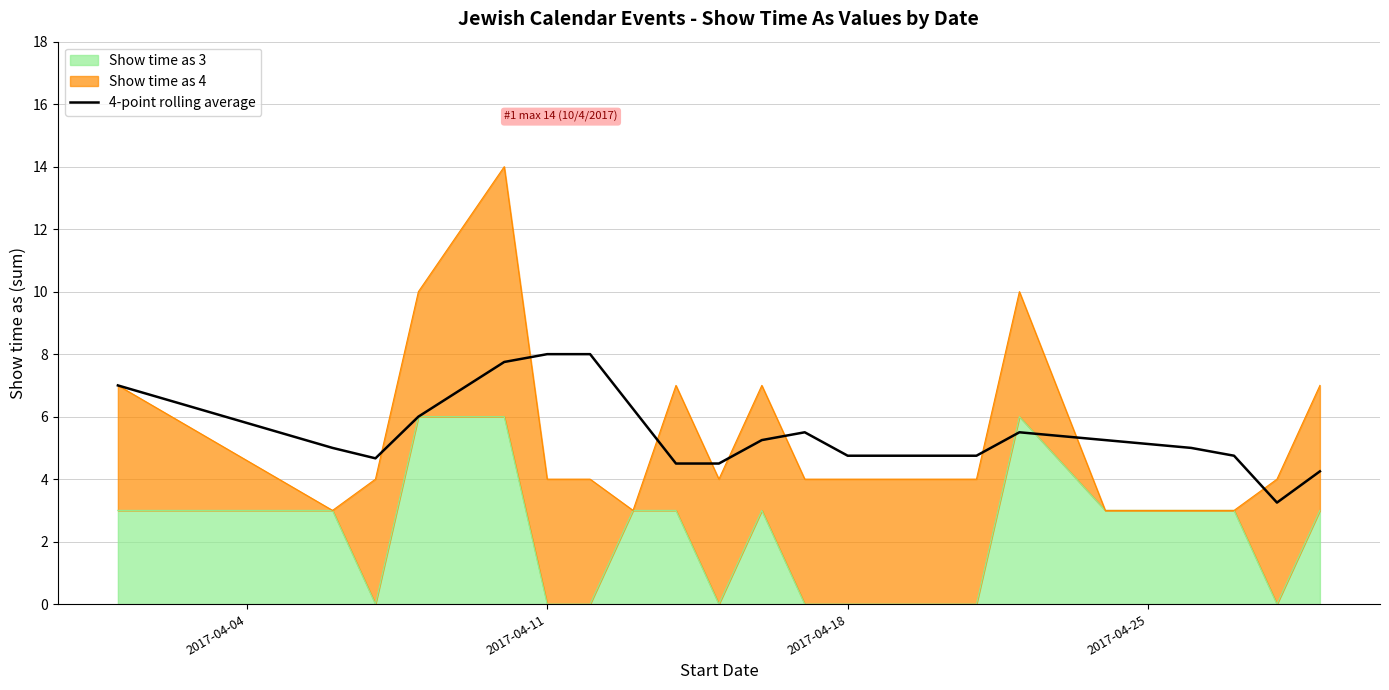

How many points are lower than both their immediate neighbors (excluding endpoints)?

2